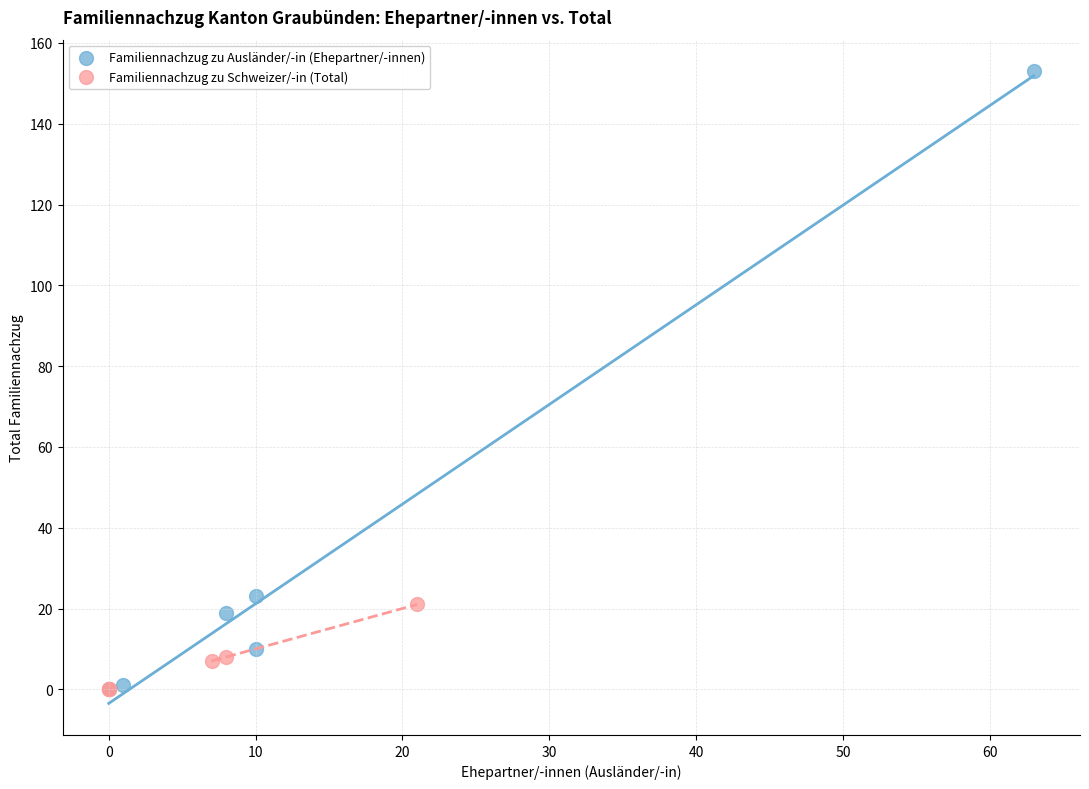

Which series reaches the maximum Y coordinate?

Familiennachzug zu Ausländer/-in (Ehepartner/-innen)